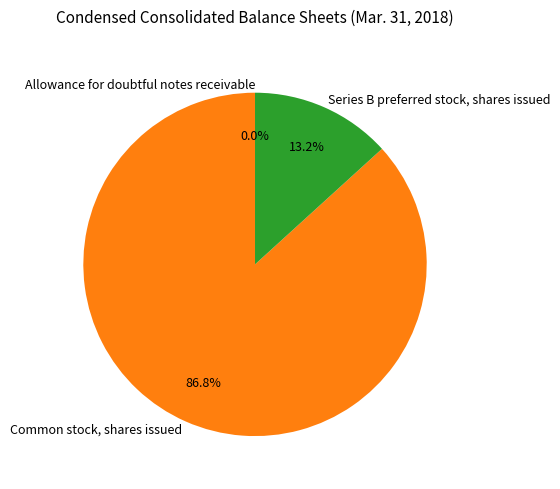

Does any single category account for the majority?

Yes